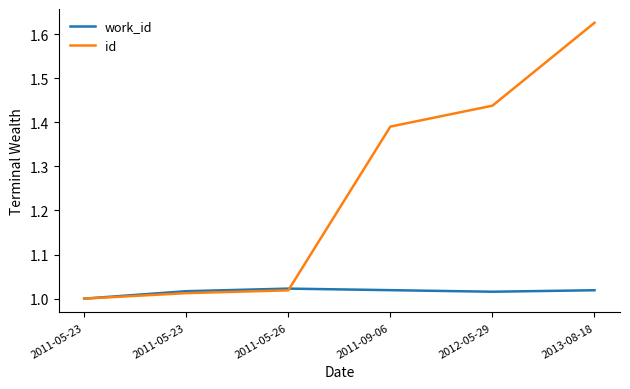

What are all the series names shown in the legend?

work_id, id